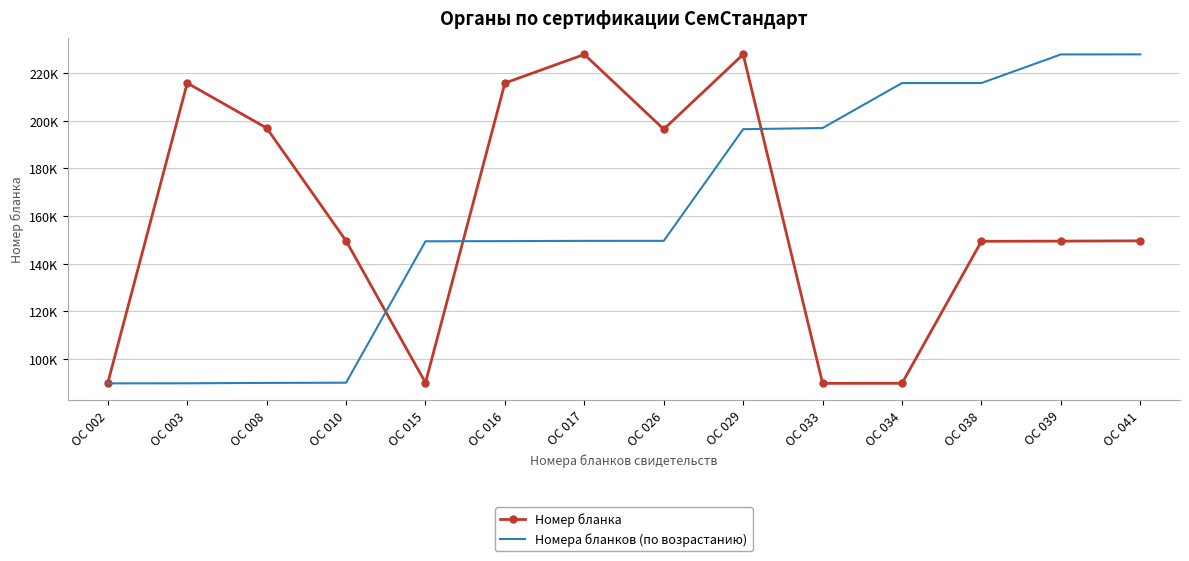

What are all the series names shown in the legend?

Номер бланка, Номера бланков (по возрастанию)